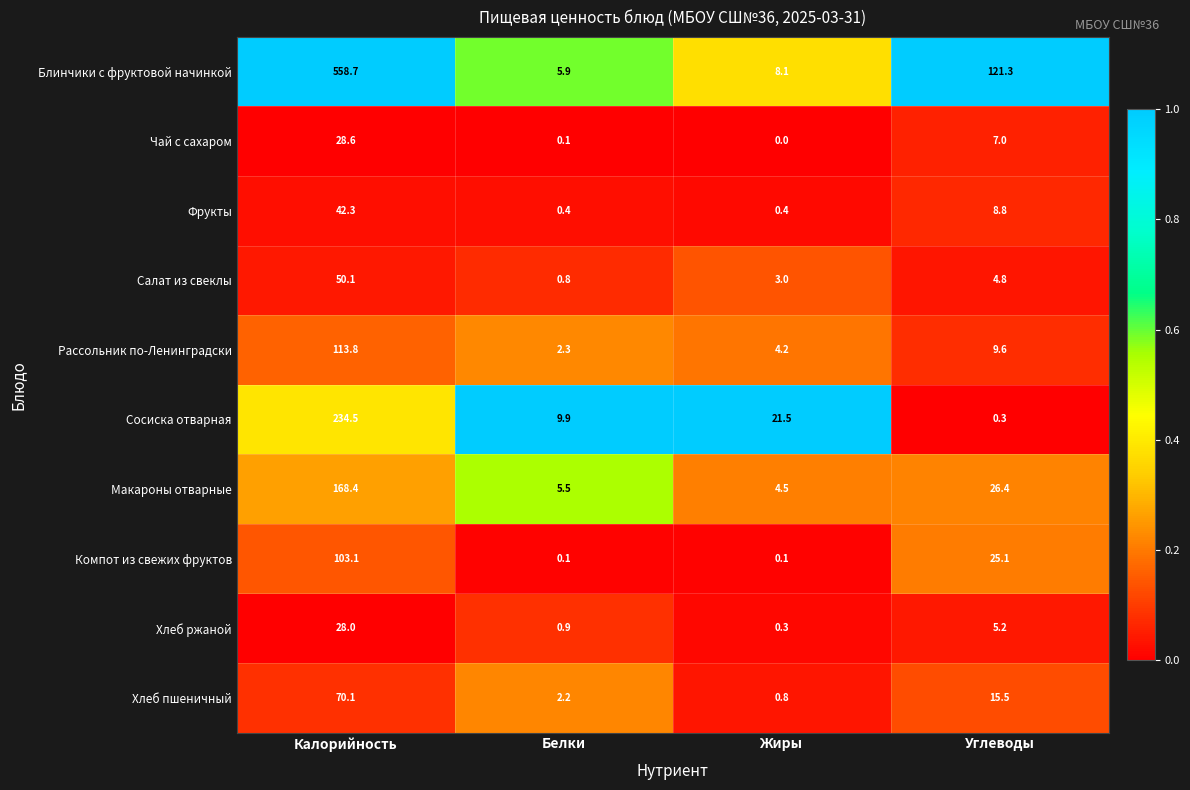

True or false: Компот из свежих фруктов has a value of 67.2 at Калорийность.

False